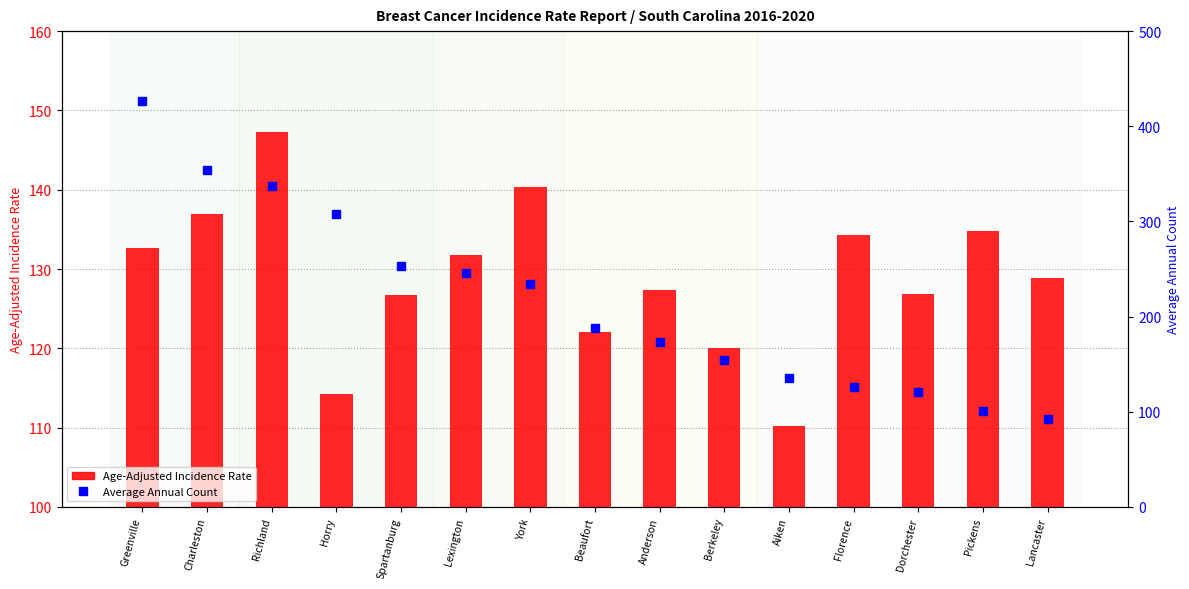

Reading right to left, list all the values displayed in this chart.

Age-Adjusted Incidence Rate: 128.9	134.8	126.9	134.3	110.2	120.1	127.3	122.1	140.3	131.8	126.7	114.3	147.3	136.9	132.6
Average Annual Count: 92.0	101.0	121.0	126.0	135.0	154.0	173.0	188.0	234.0	246.0	253.0	308.0	337.0	354.0	427.0